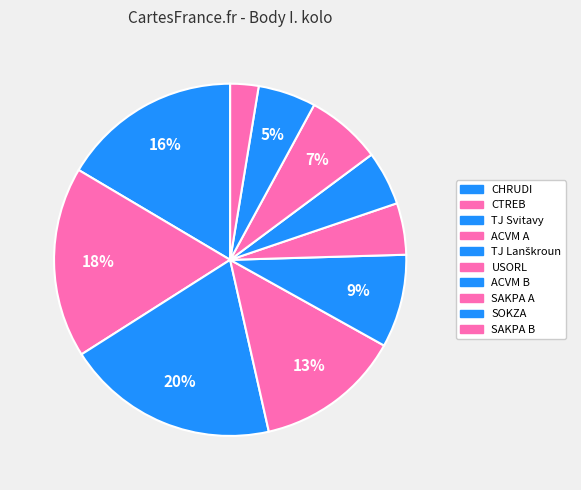

Count the number of slices in the pie.

10